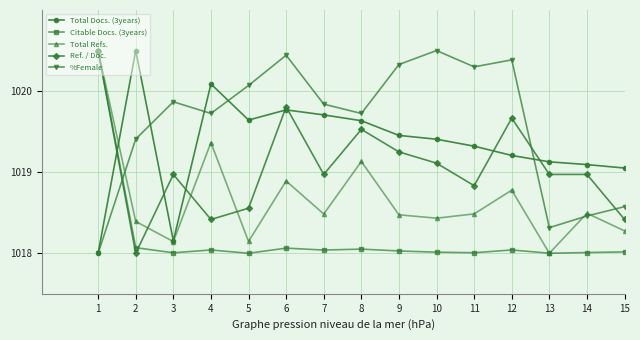

Rank the series by their average value, from highest to lowest.

%Female, Total Docs. (3years), Ref. / Doc., Total Refs., Citable Docs. (3years)